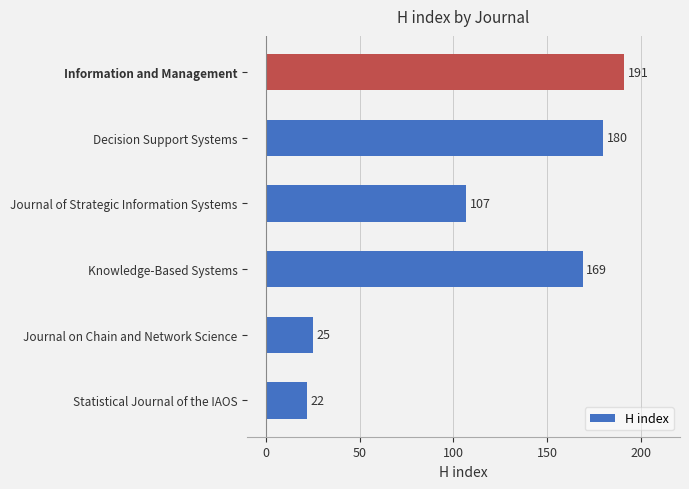

How many bars are there in total?

6